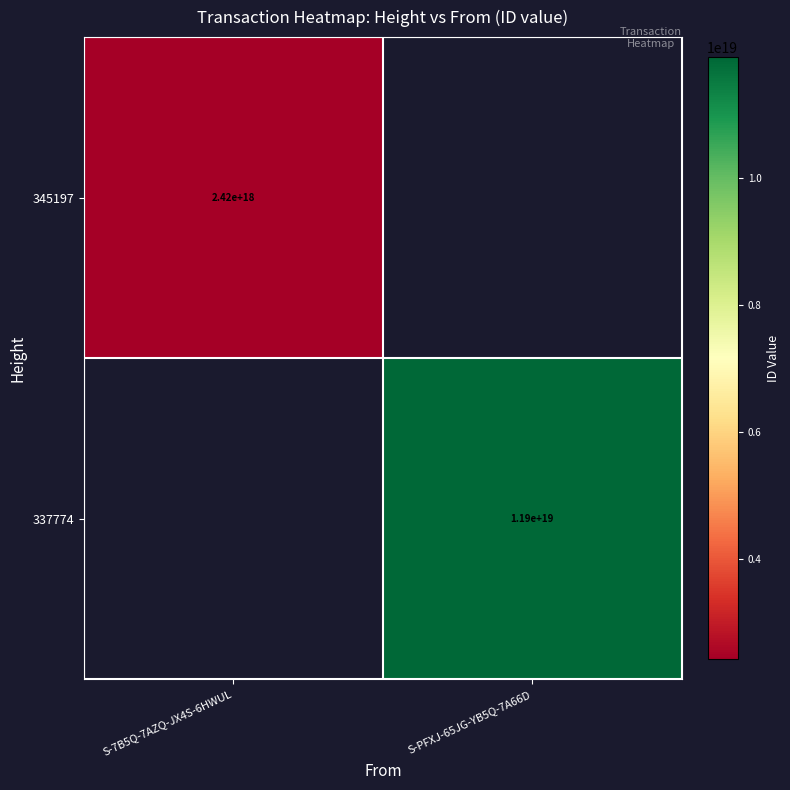

At how many categories does at least one series exceed 11100642799550744576?

1